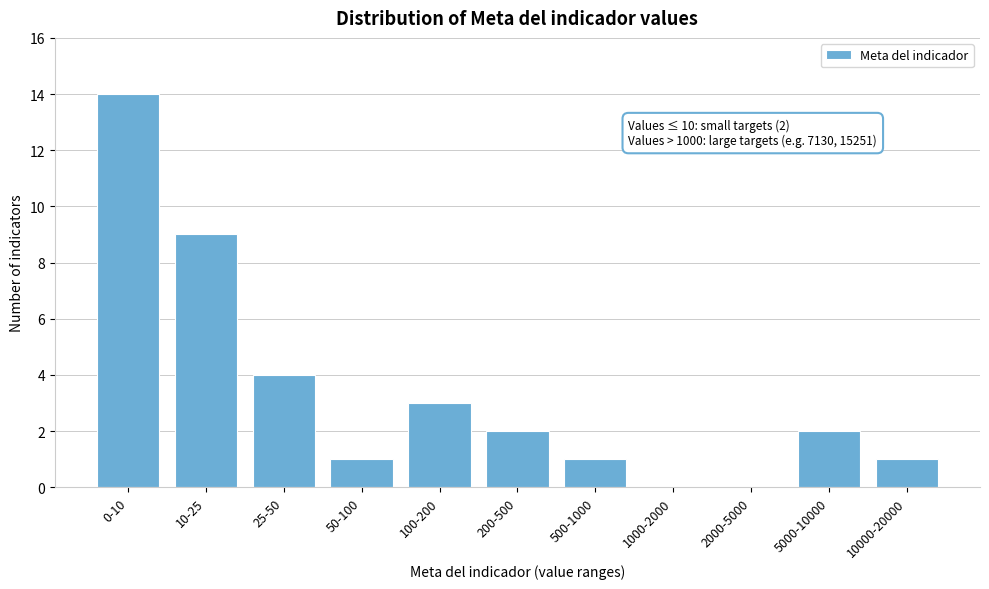

Reading right to left, list all the values displayed in this chart.

10000-20000=1	5000-10000=2	2000-5000=0	1000-2000=0	500-1000=1	200-500=2	100-200=3	50-100=1	25-50=4	10-25=9	0-10=14